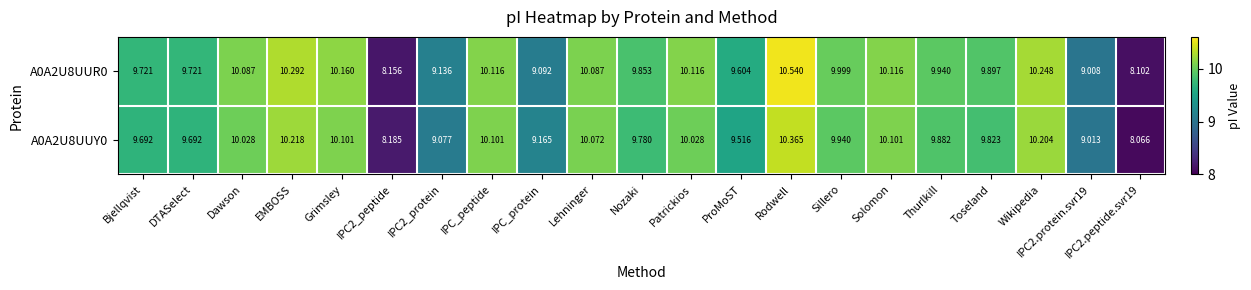

Count the number of categories in the chart.

21